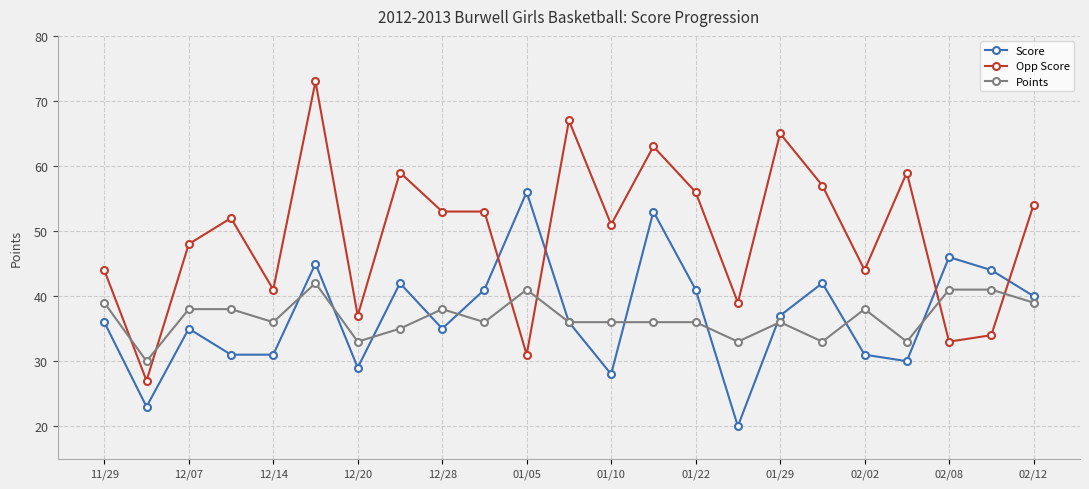

How many times do Opp Score and Score cross each other?

4